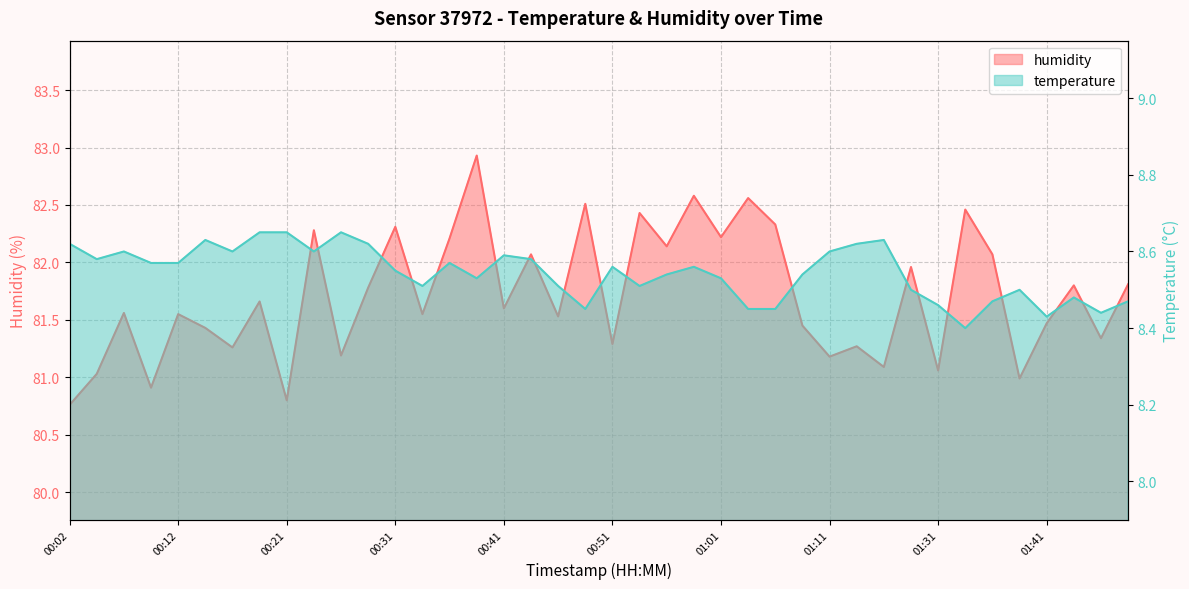

Reading left to right, transcribe all the data shown in this chart.

humidity: 80.8	81.0	81.6	80.9	81.5	81.4	81.3	81.7	80.8	82.3	81.2	81.8	82.3	81.5	82.2	82.9	81.6	82.1	81.5	82.5	81.3	82.4	82.1	82.6	82.2	82.6	82.3	81.5	81.2	81.3	81.1	82.0	81.1	82.5	82.1	81.0	81.5	81.8	81.3	81.8
temperature: 8.6	8.6	8.6	8.6	8.6	8.6	8.6	8.7	8.7	8.6	8.7	8.6	8.6	8.5	8.6	8.5	8.6	8.6	8.5	8.4	8.6	8.5	8.5	8.6	8.5	8.4	8.4	8.5	8.6	8.6	8.6	8.5	8.5	8.4	8.5	8.5	8.4	8.5	8.4	8.5